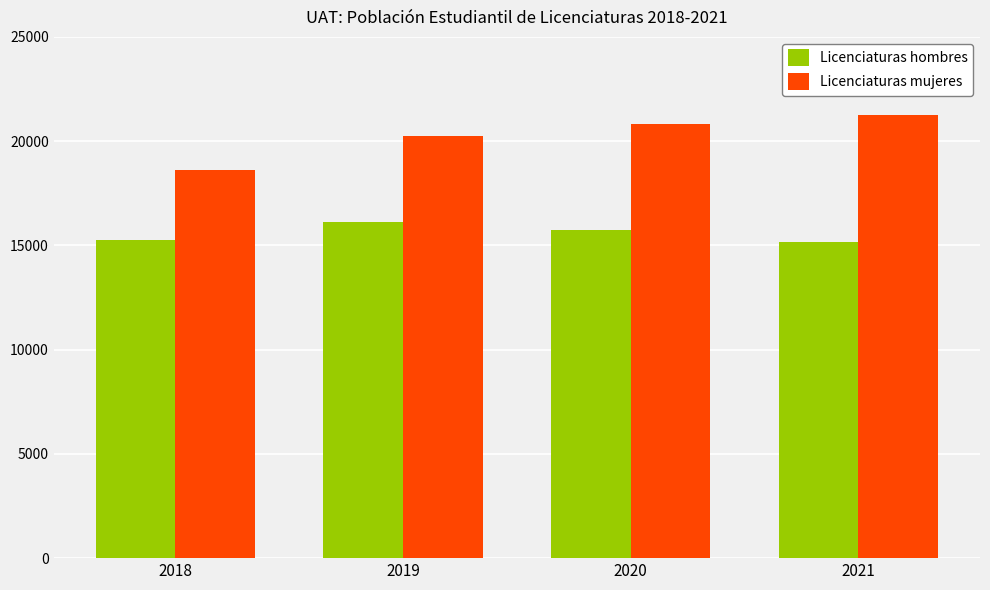

What is the spread (max minus min) of values at 2018?

3329